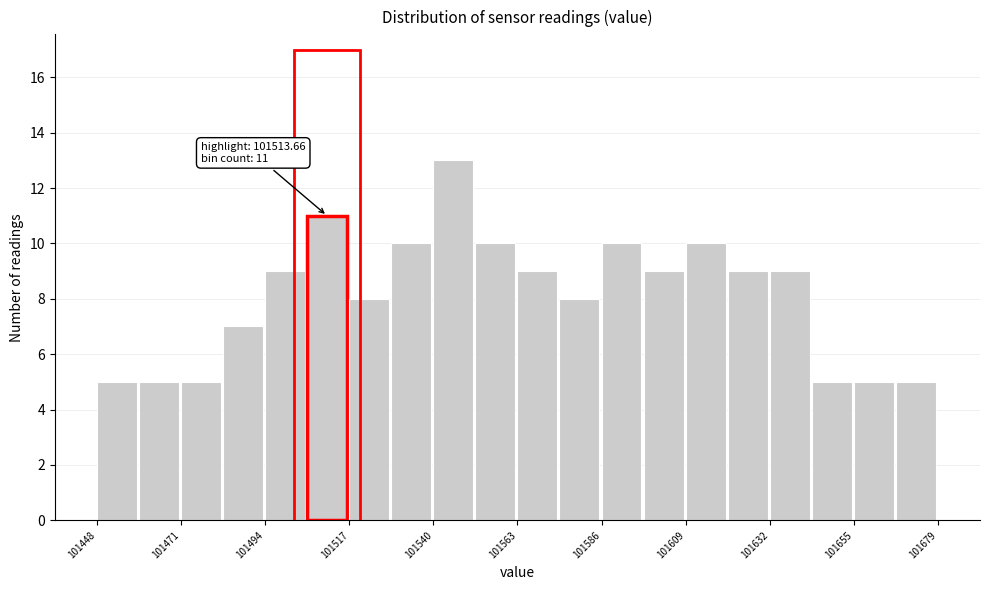

Around what value on the x-axis is the tallest bar? Give the approximate position of its centre, as read against the axis.

101545